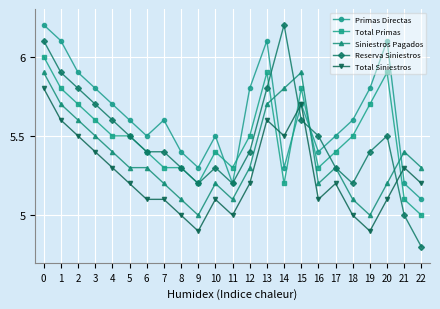

How many times do Primas Directas and Total Primas cross each other?

4